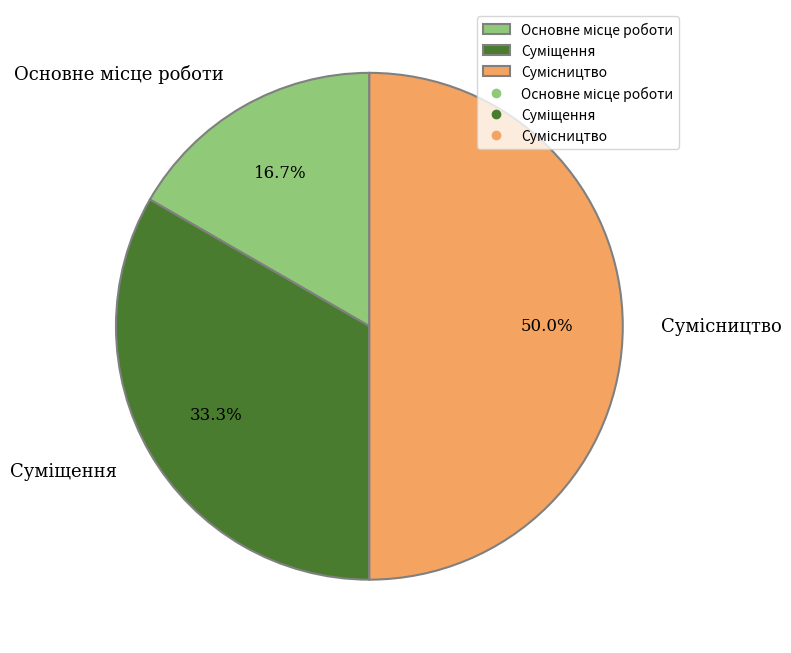

Which category has the biggest portion of the pie?

Сумісництво